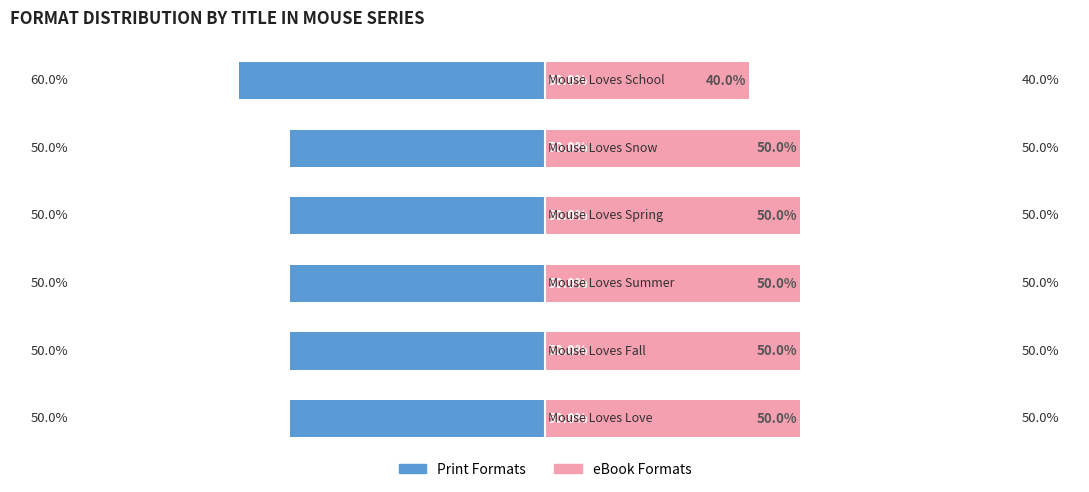

The value of Print Formats at 2 is -68. True or false?

False